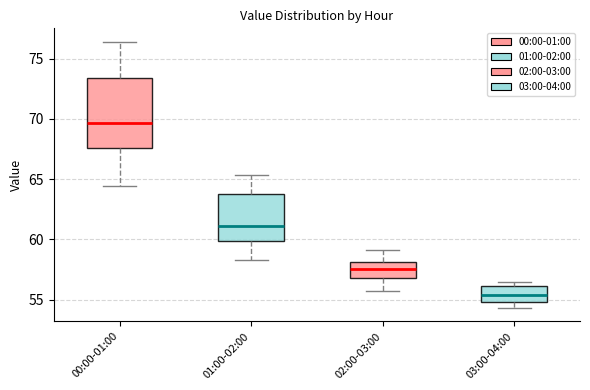

Reading left to right, transcribe this box plot: for each box, give where its median line is, the range the box spans, and where its two whiskers end, as read against the y-axis. The values are not printed on the chart, so give them approximately, as read against the axis.

00:00-01:00: median 69.5, box 67.5 to 73.5, whiskers 64.5 to 76.5
01:00-02:00: median 61.0, box 60.0 to 64.0, whiskers 58.5 to 65.5
02:00-03:00: median 57.5, box 57.0 to 58.0, whiskers 55.5 to 59.0
03:00-04:00: median 55.5, box 55.0 to 56.0, whiskers 54.5 to 56.5